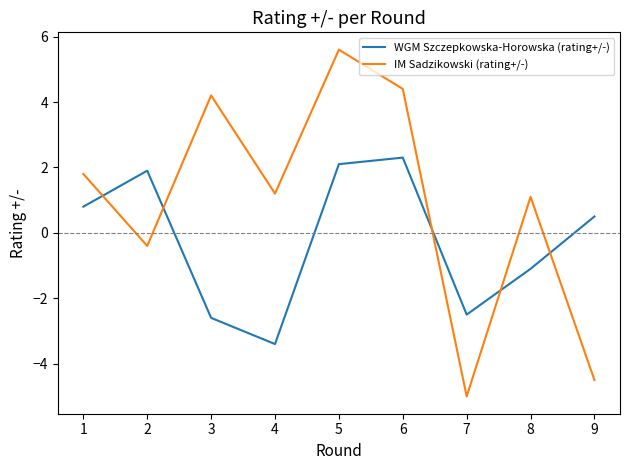

The IM Sadzikowski (rating+/-) series shows 0.7 at 8. True or false?

False